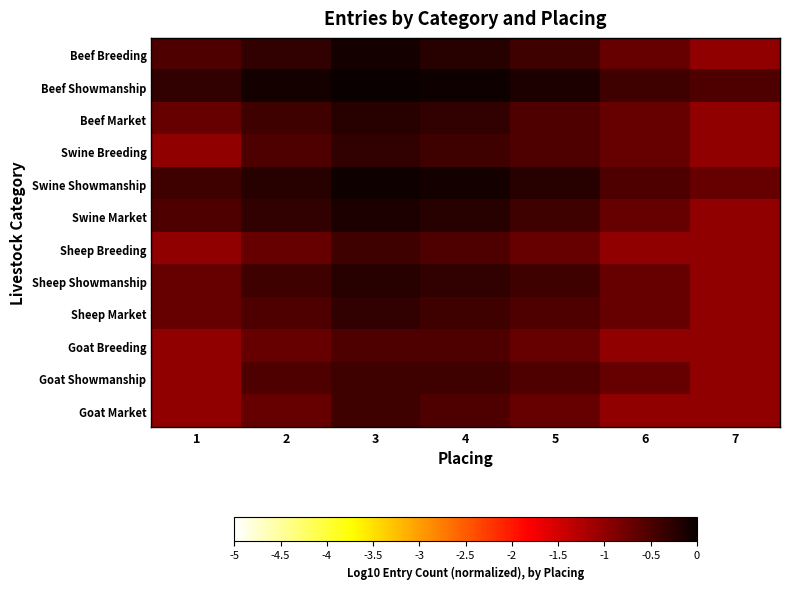

How many categories are shown in the chart?

7